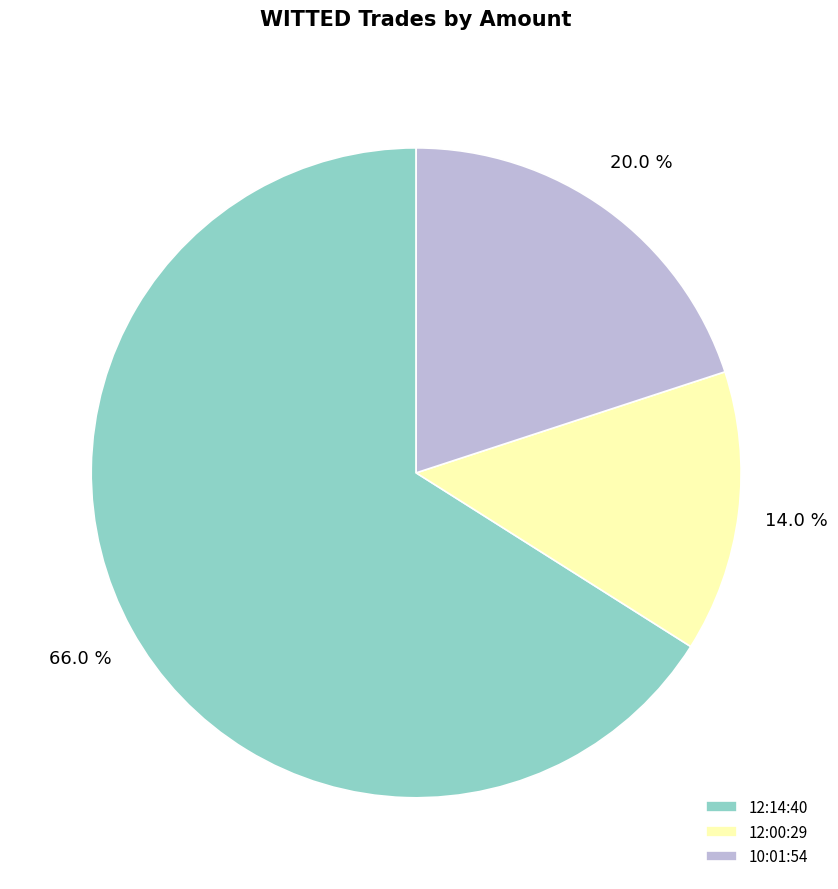

What percentage do 12:00:29 and 10:01:54 together represent?

34.0%